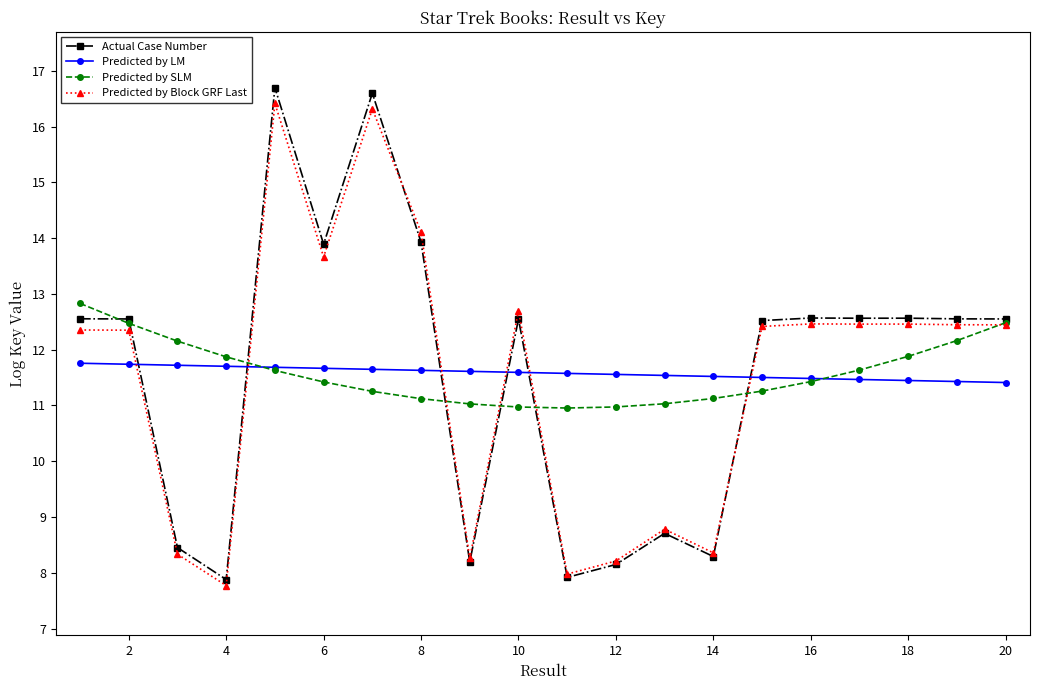

What is the value of the Predicted by SLM point at the 2nd from the left?

12.5